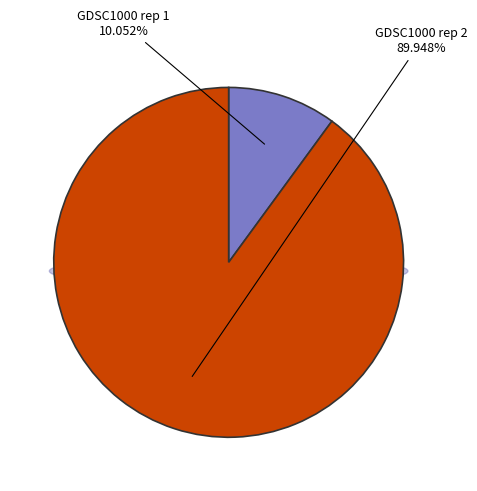

To the nearest percent, what is the difference between the largest and smallest slice percentages?

80%